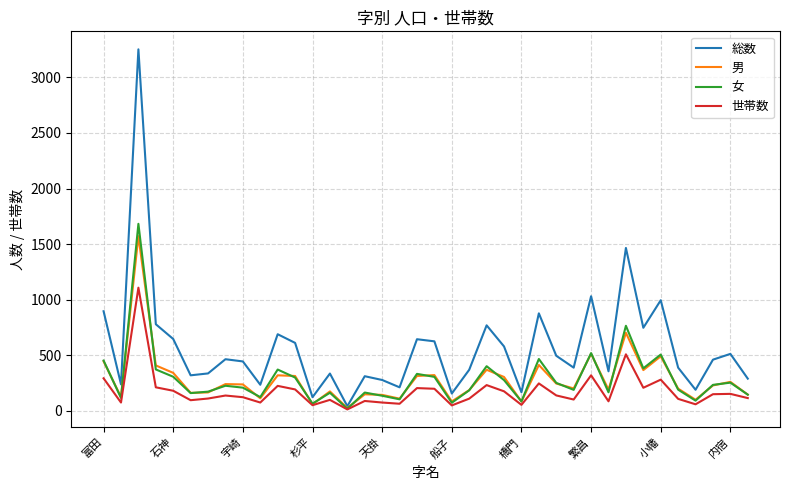

Which series has the widest spread of values?

総数